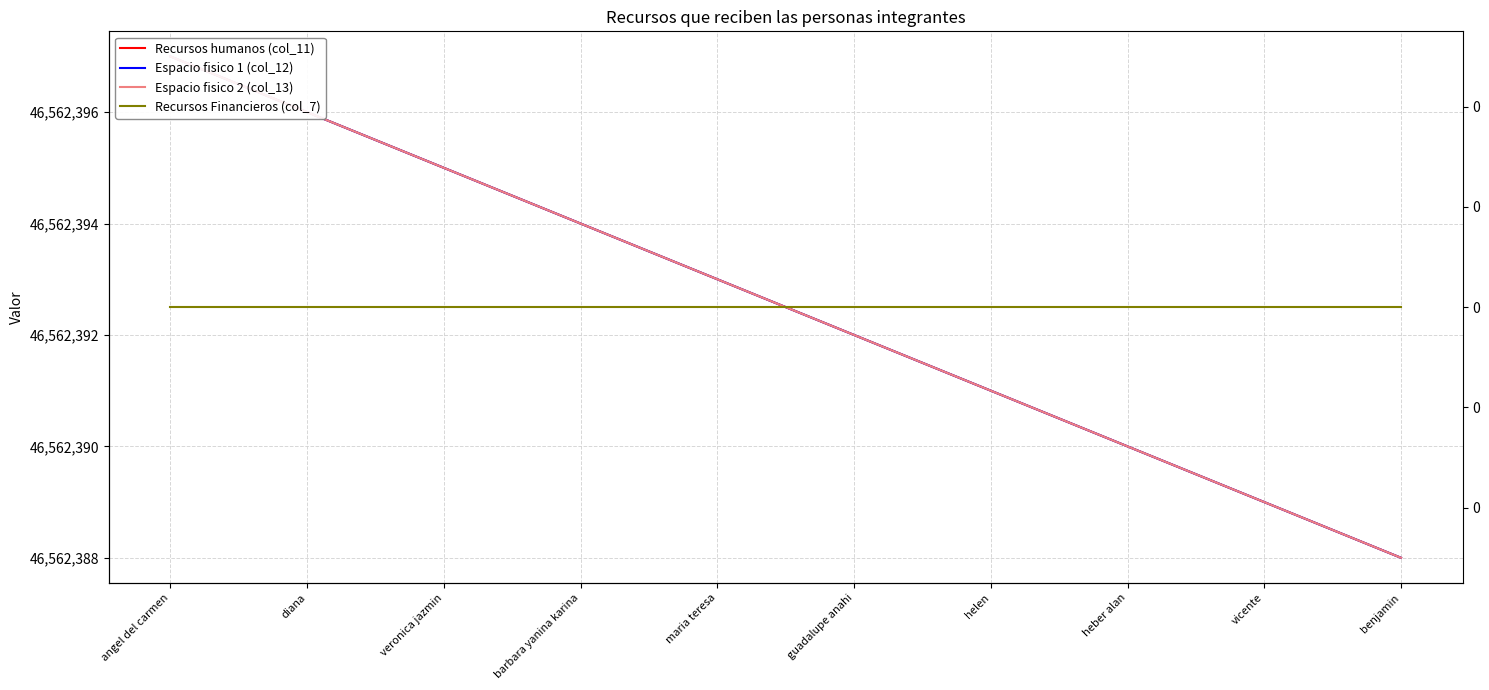

What is the value of the Recursos humanos (col_11) point at the 3rd from the left?

46562395